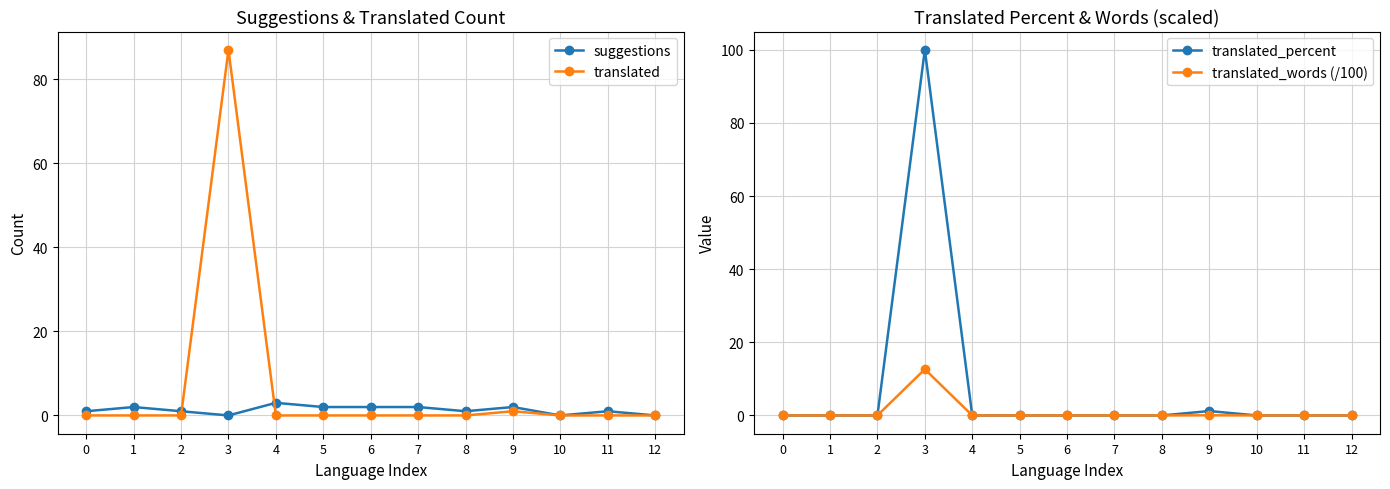

How many lines are shown in the chart?

4